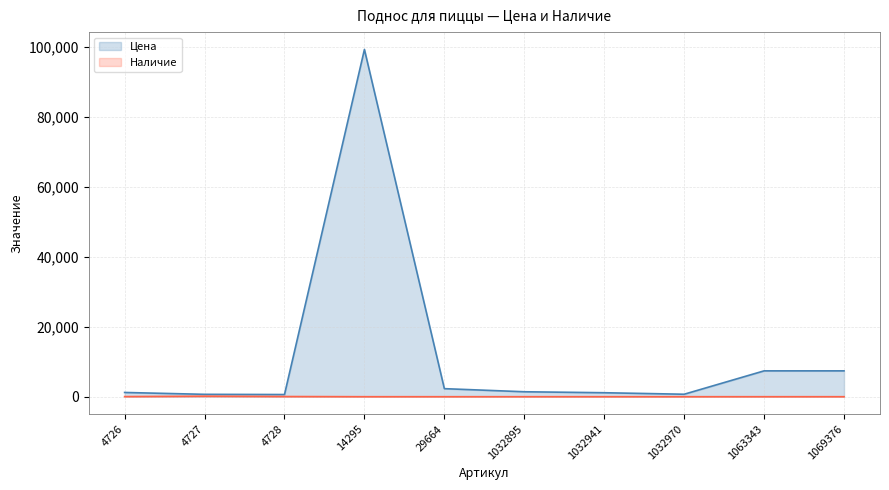

True or false: Наличие and Цена cross at least once.

False